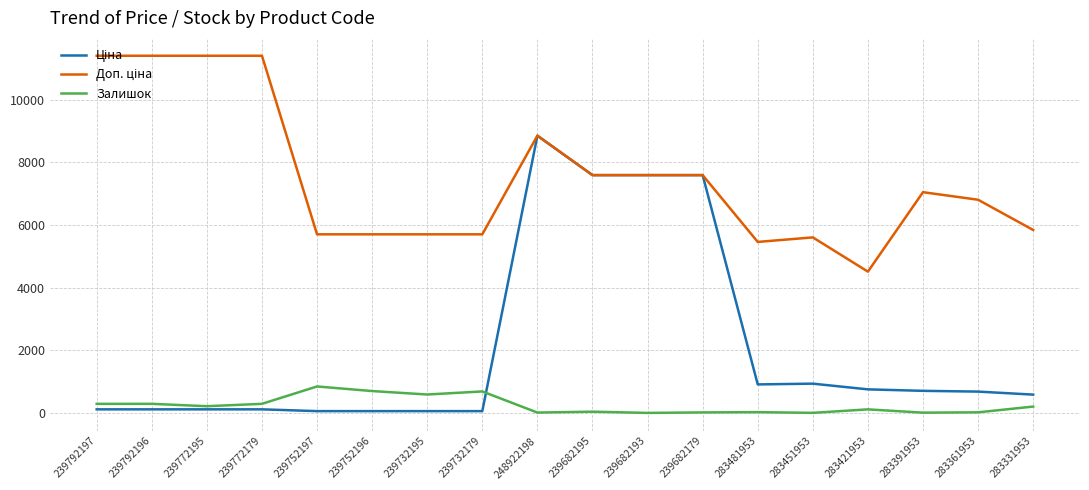

What is the maximum value shown in the chart?

11410.0